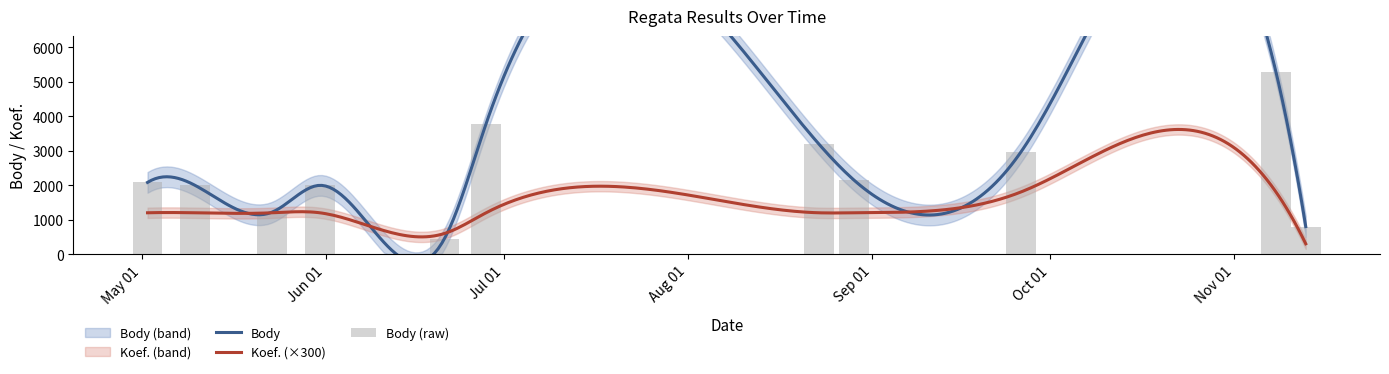

Is it true that the value at 2014-08-23 is 3200?

True